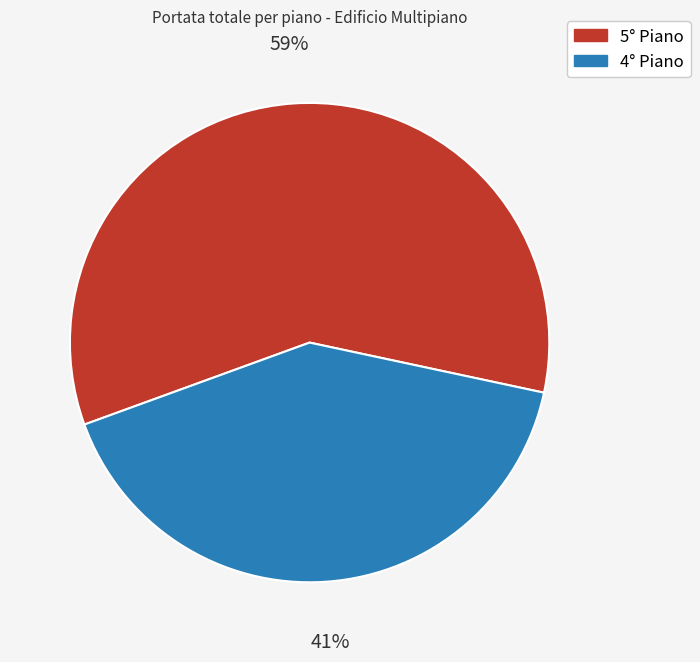

How many segments does this pie chart have?

2